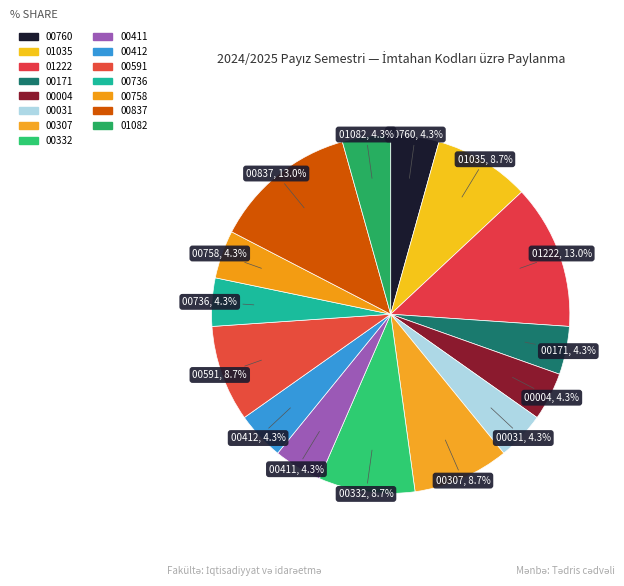

What portion of the pie excludes 00307?

91.3%